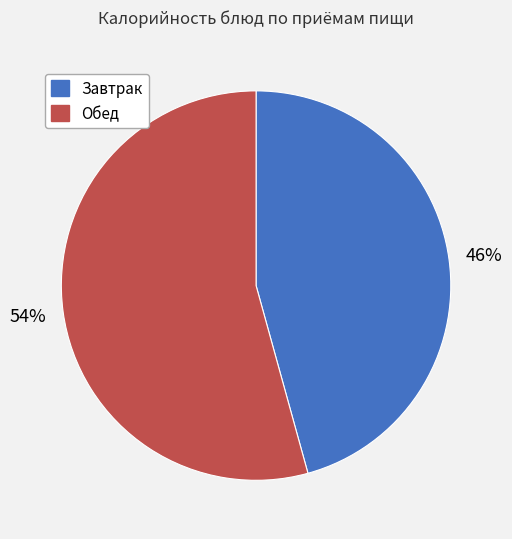

Is there any slice that represents more than half of the pie?

Yes